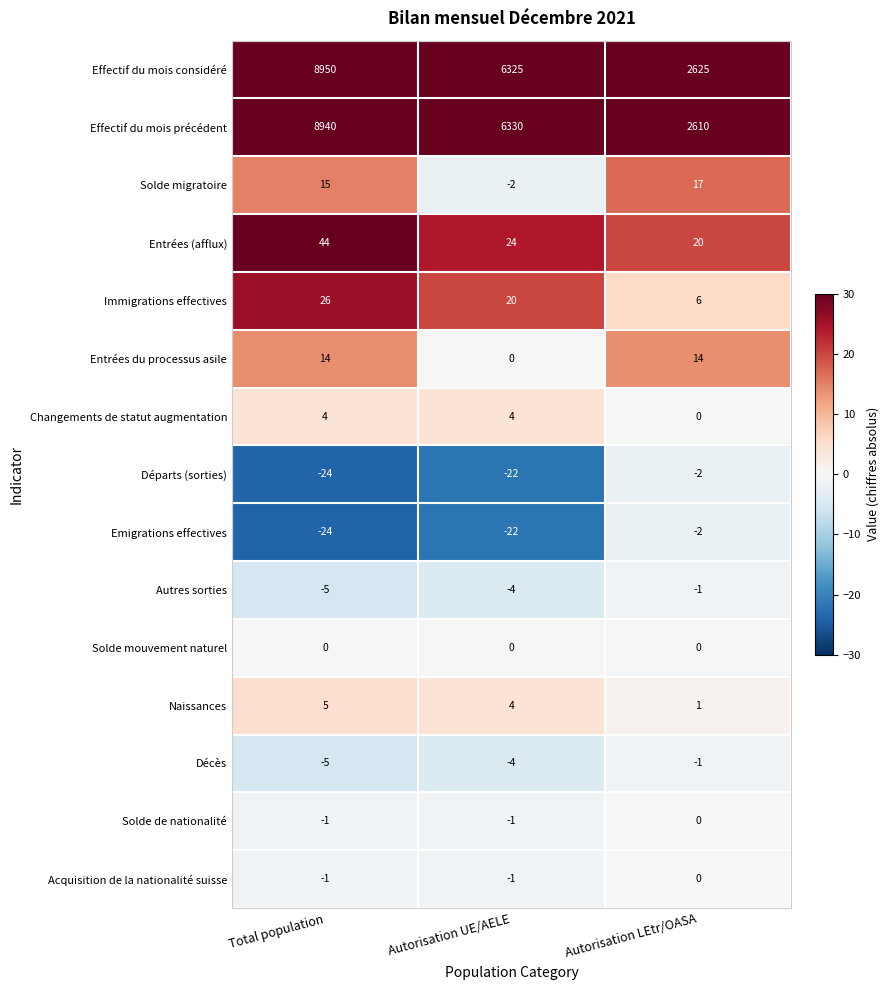

Is it true that Acquisition de la nationalité suisse equals -2 at Autorisation UE/AELE?

False